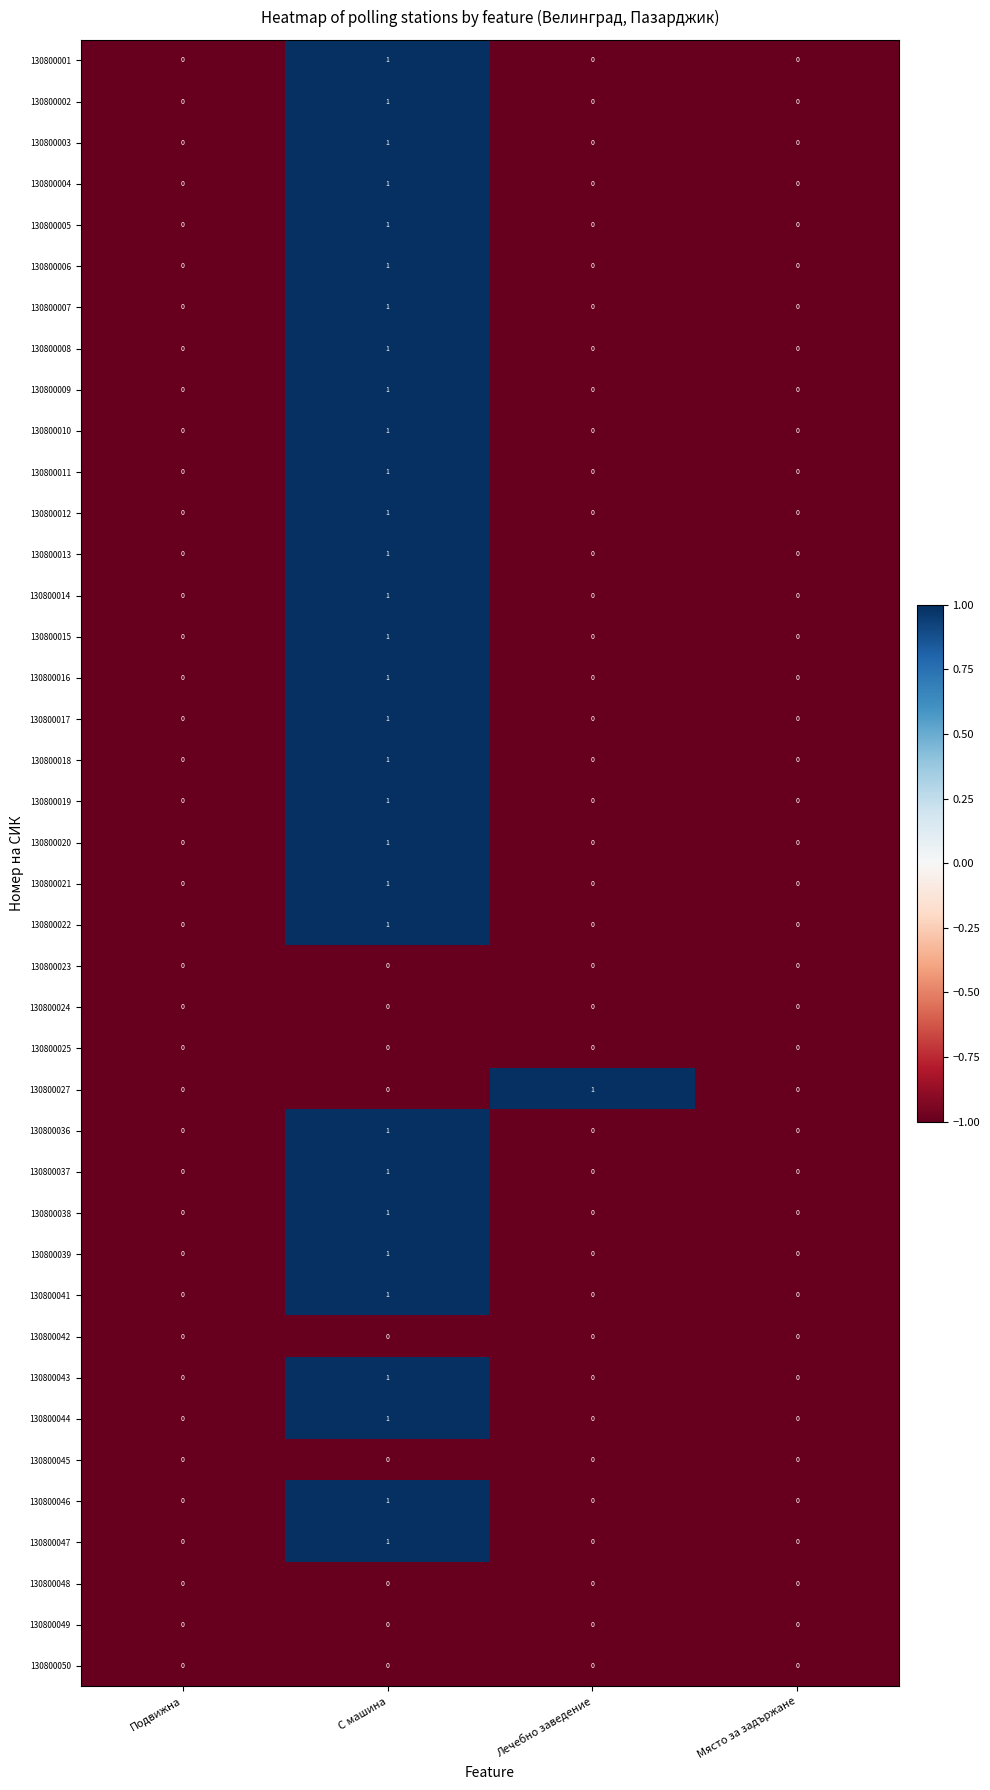

Between Лечебно заведение and Място за задържане, which series saw the biggest shift?

130800027